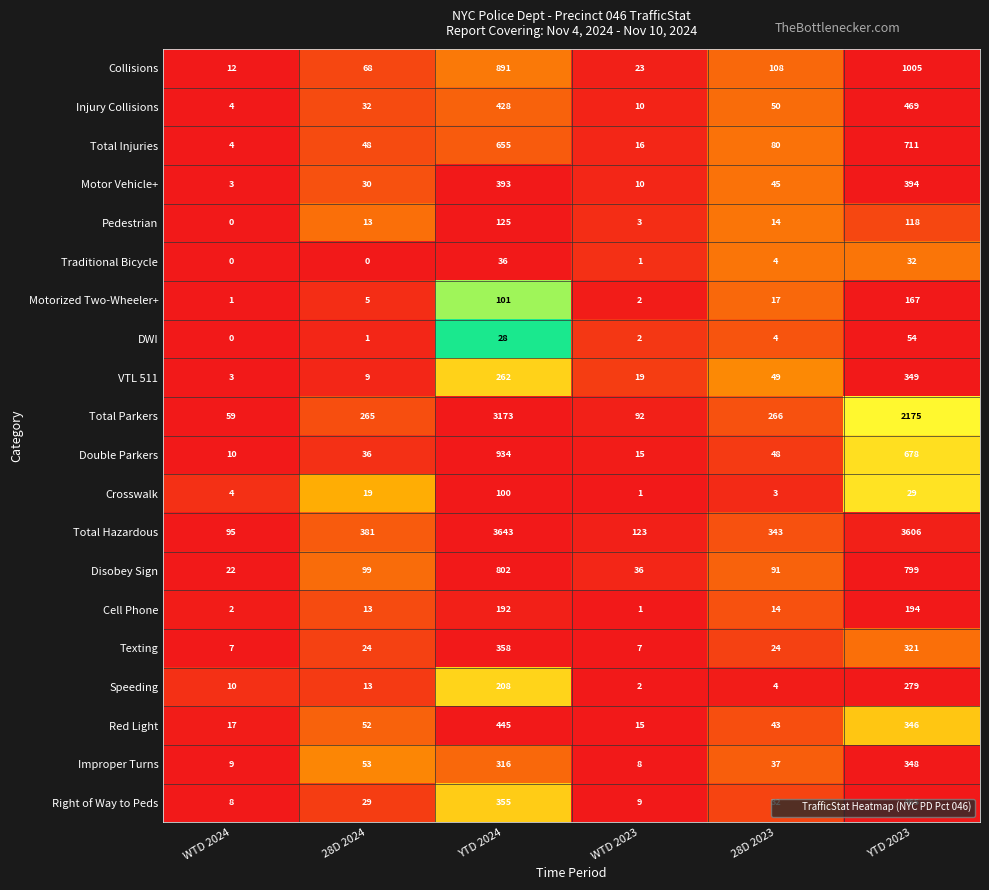

What is the average value of the Speeding series?

86